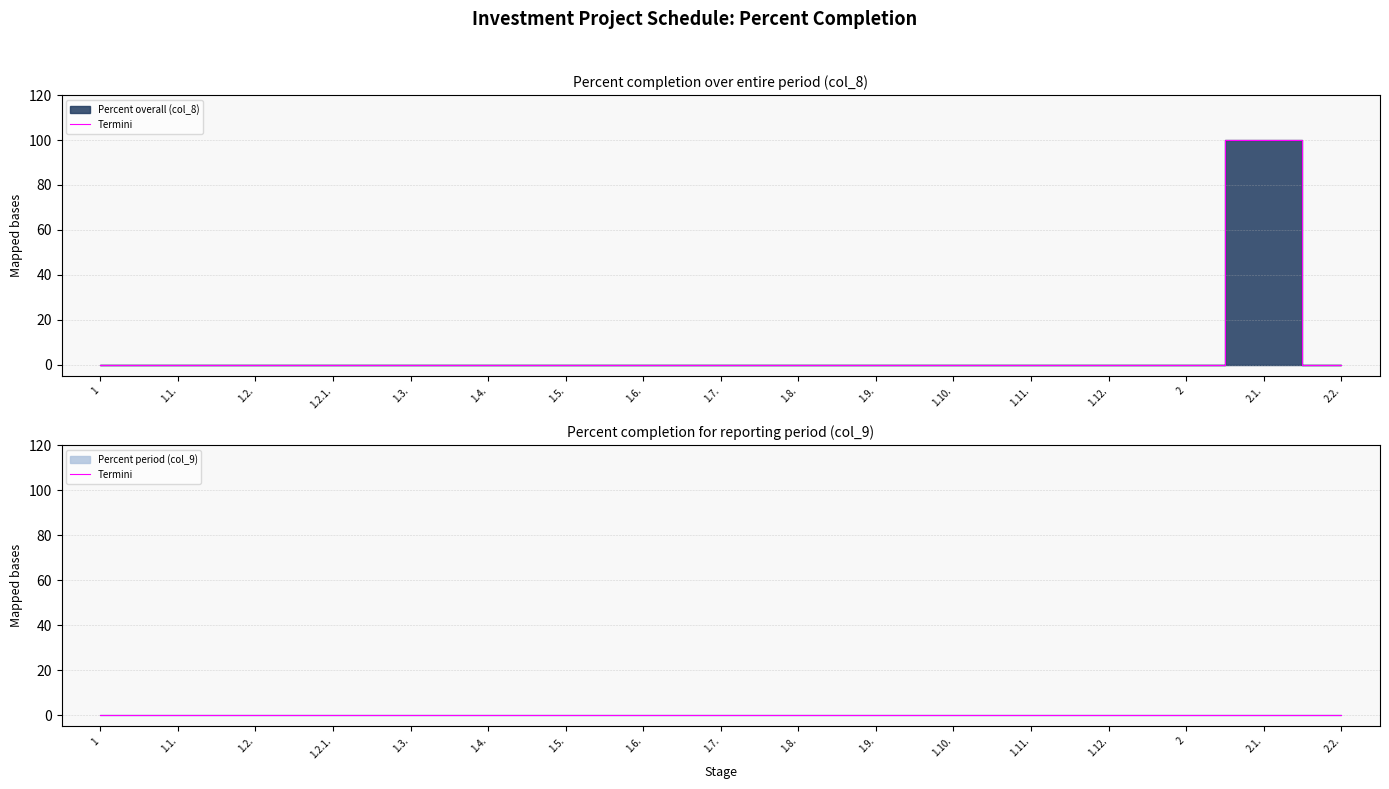

Which category has the highest value across all series?

2.1.